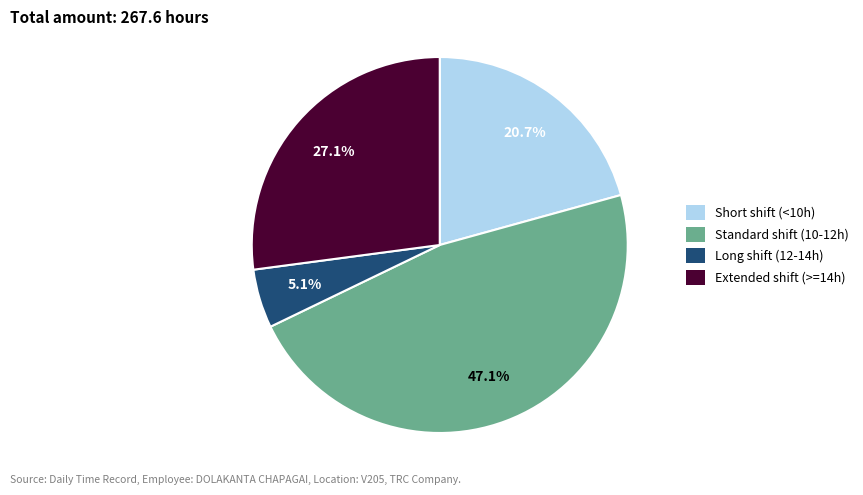

Does any single category account for the majority?

No